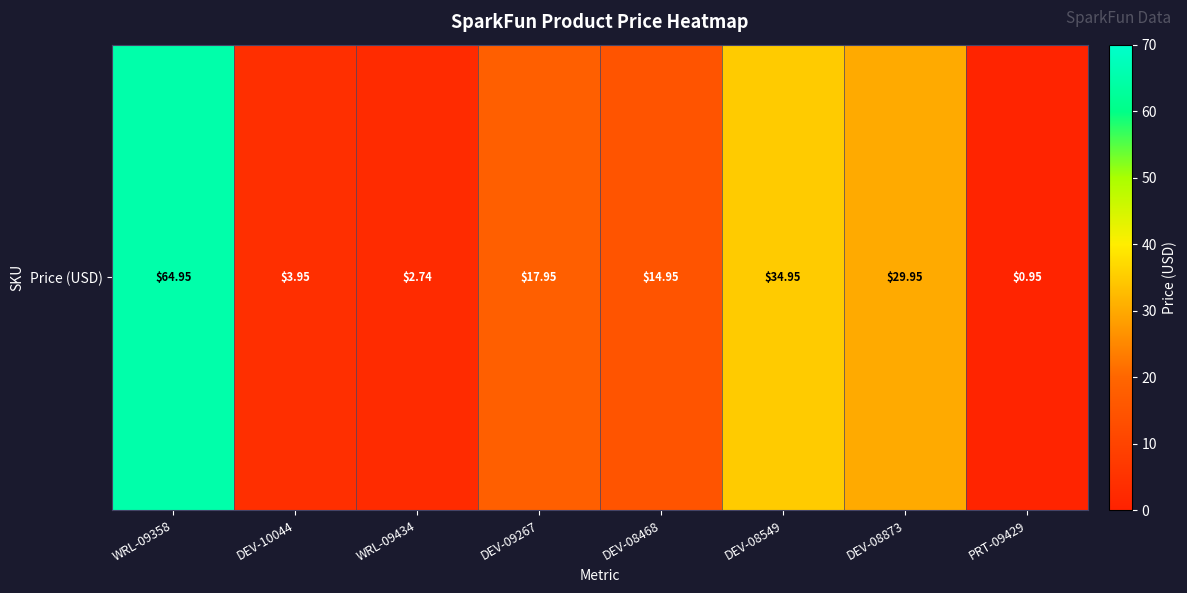

What is the approximate value at DEV-10044?

4.0